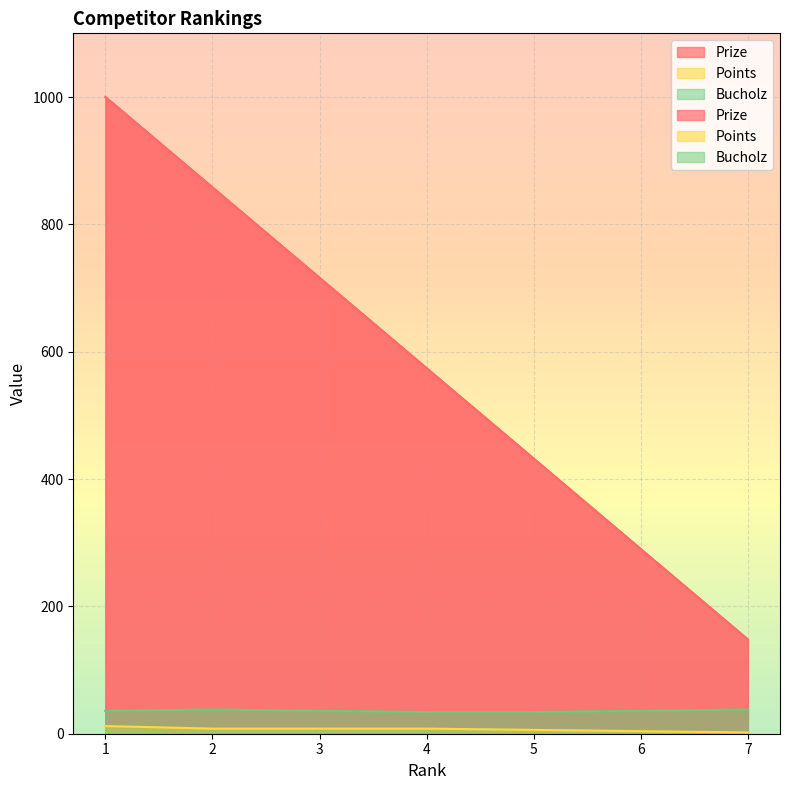

What is the value of the Bucholz point at the 2nd from the left?

38